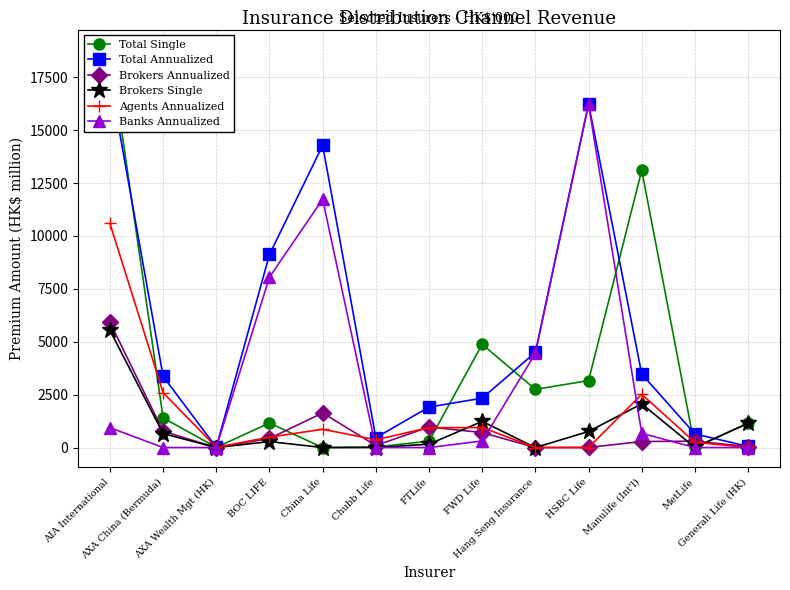

Reading left to right, list all the values displayed in this chart.

Total Single: AIA International=18814.6	AXA China (Bermuda)=1402.0	AXA Wealth Mgt (HK)=11.2	BOC LIFE=1159.8	China Life=0.1	Chubb Life=27.7	FTLife=302.9	FWD Life=4879.0	Hang Seng Insurance=2749.0	HSBC Life=3165.9	Manulife (Int'l)=13101.1	MetLife=9.6	Generali Life (HK)=1151.7
Total Annualized: AIA International=17452.7	AXA China (Bermuda)=3363.5	AXA Wealth Mgt (HK)=11.6	BOC LIFE=9124.4	China Life=14281.4	Chubb Life=465.6	FTLife=1912.4	FWD Life=2334.7	Hang Seng Insurance=4498.0	HSBC Life=16246.5	Manulife (Int'l)=3474.0	MetLife=643.7	Generali Life (HK)=54.9
Brokers Annualized: AIA International=5922.1	AXA China (Bermuda)=769.6	AXA Wealth Mgt (HK)=0.0	BOC LIFE=430.7	China Life=1636.8	Chubb Life=96.6	FTLife=973.5	FWD Life=708.5	Hang Seng Insurance=0.0	HSBC Life=4.4	Manulife (Int'l)=286.0	MetLife=301.3	Generali Life (HK)=46.4
Brokers Single: AIA International=5540.5	AXA China (Bermuda)=657.9	AXA Wealth Mgt (HK)=0.0	BOC LIFE=283.9	China Life=0.0	Chubb Life=0.3	FTLife=160.1	FWD Life=1237.1	Hang Seng Insurance=0.0	HSBC Life=759.6	Manulife (Int'l)=2065.7	MetLife=3.9	Generali Life (HK)=1151.7
Agents Annualized: AIA International=10590.5	AXA China (Bermuda)=2593.9	AXA Wealth Mgt (HK)=11.6	BOC LIFE=492.2	China Life=863.7	Chubb Life=369.1	FTLife=938.9	FWD Life=946.3	Hang Seng Insurance=0.0	HSBC Life=0.0	Manulife (Int'l)=2515.9	MetLife=248.8	Generali Life (HK)=8.5
Banks Annualized: AIA International=940.1	AXA China (Bermuda)=0.0	AXA Wealth Mgt (HK)=0.0	BOC LIFE=8054.1	China Life=11735.0	Chubb Life=0.0	FTLife=0.0	FWD Life=310.7	Hang Seng Insurance=4448.3	HSBC Life=16226.3	Manulife (Int'l)=672.1	MetLife=0.0	Generali Life (HK)=0.0